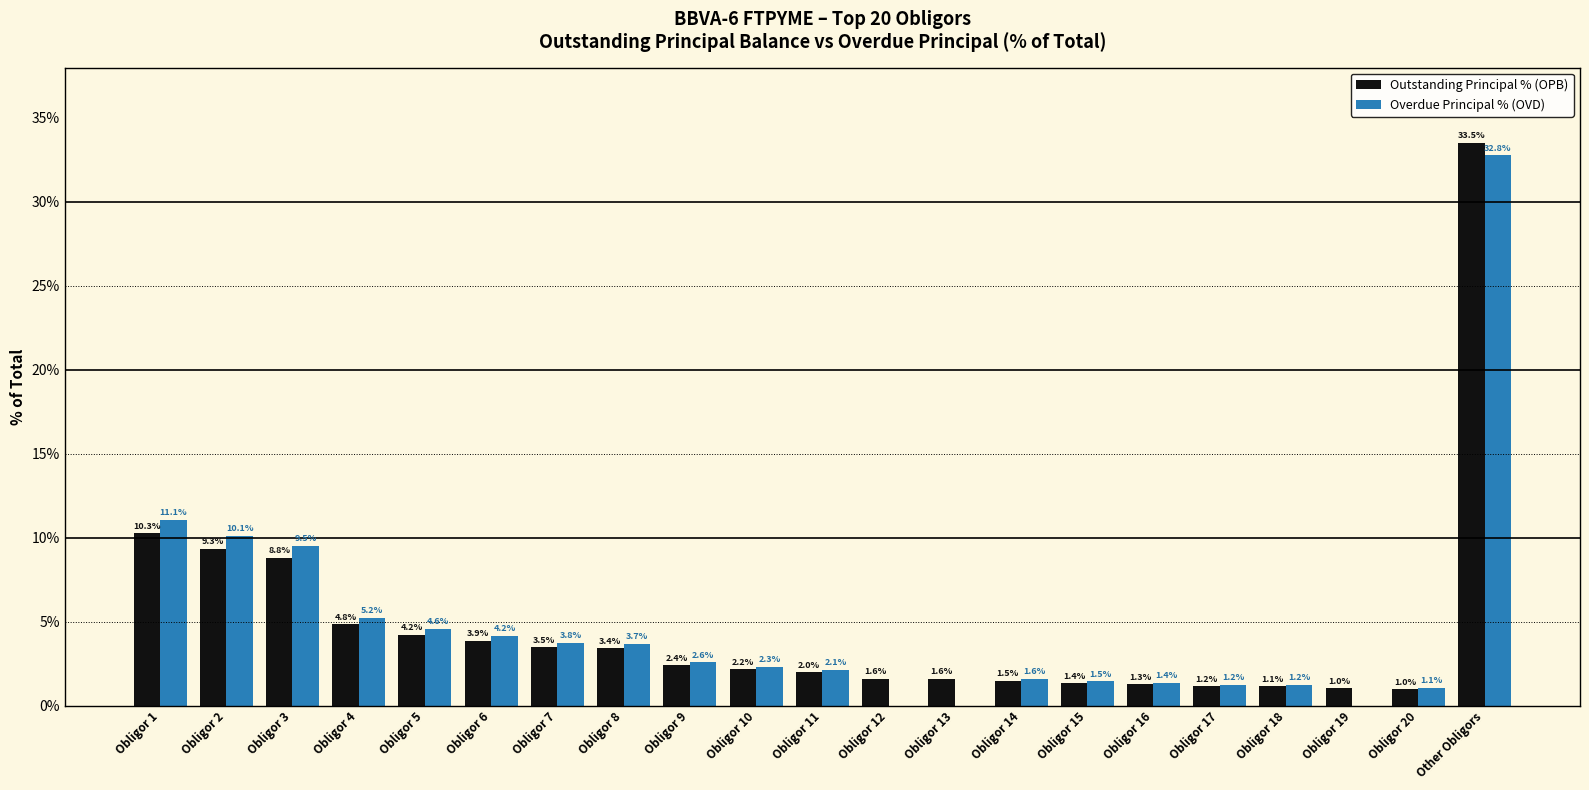

Where does the Outstanding Principal % (OPB) series first go above 2?

Obligor 1